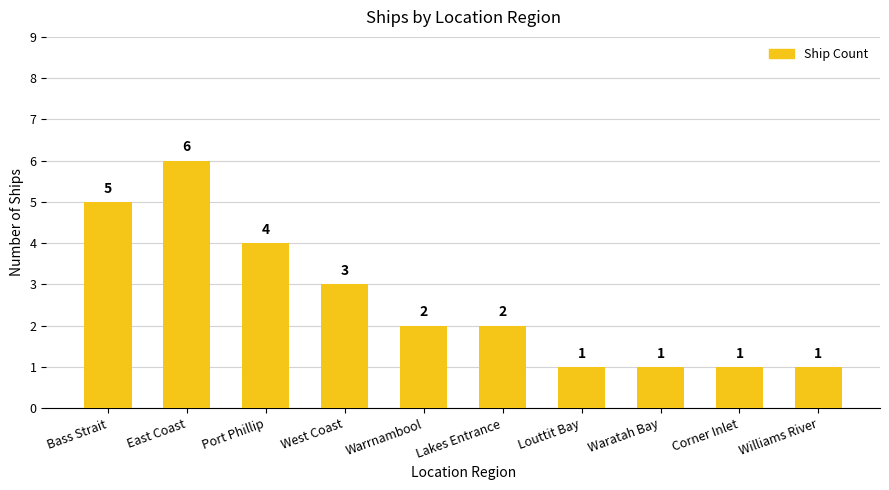

Are the bars grouped side by side (vs. stacked)?

No